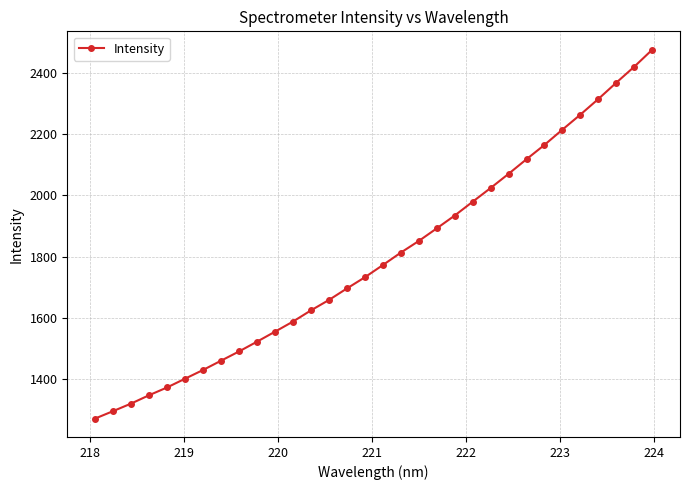

What is the value of the 11th point from the left?

1555.6